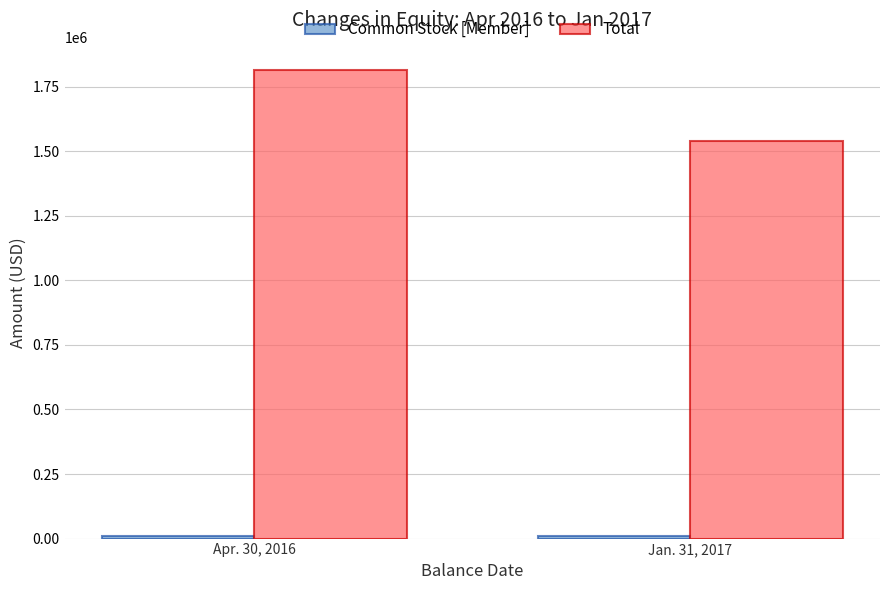

At which label does Total reach its peak?

Apr. 30, 2016